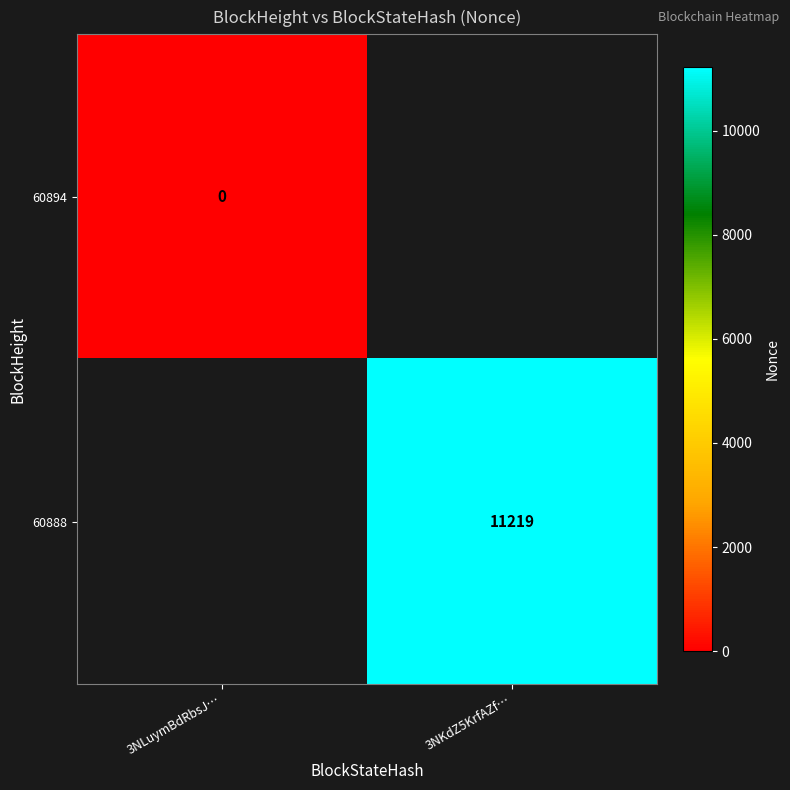

Is the value of 60894 at 3NLuymBdRbsJ… greater than the value of 60888 at 3NKdZ5KrfAZf…?

No